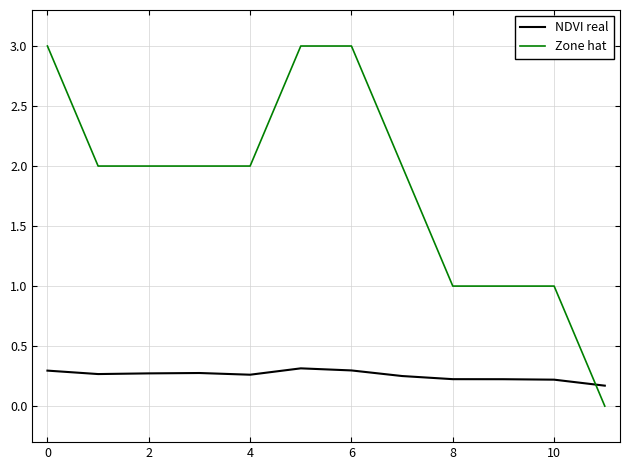

Rank the series by their average value, from lowest to highest.

NDVI real, Zone hat